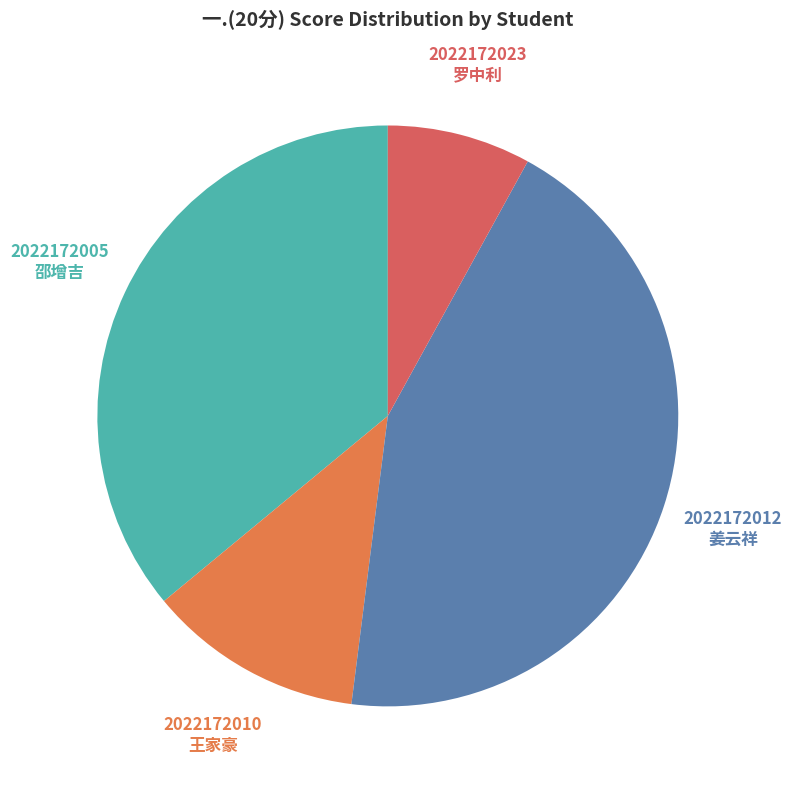

How many segments does this pie chart have?

4